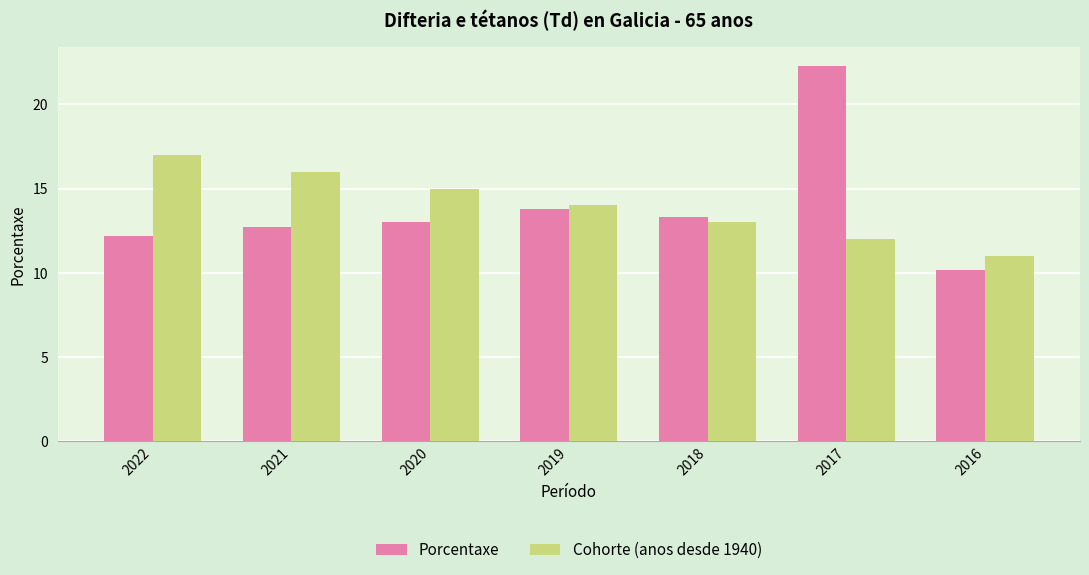

True or false: Cohorte (anos desde 1940) has a value of 13.0 at 2018.

True